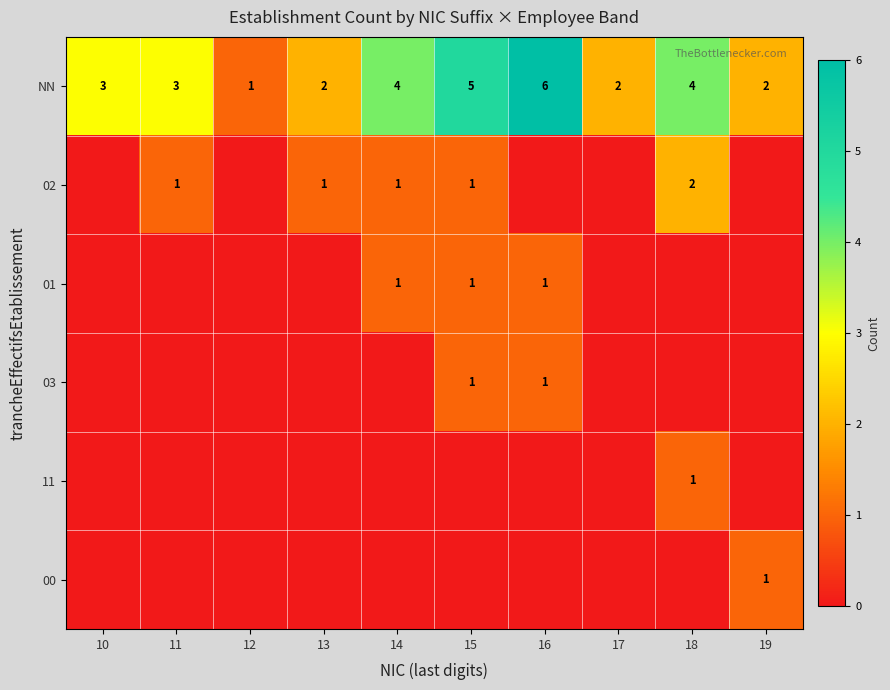

How many NN values are between 2 and 4?

7